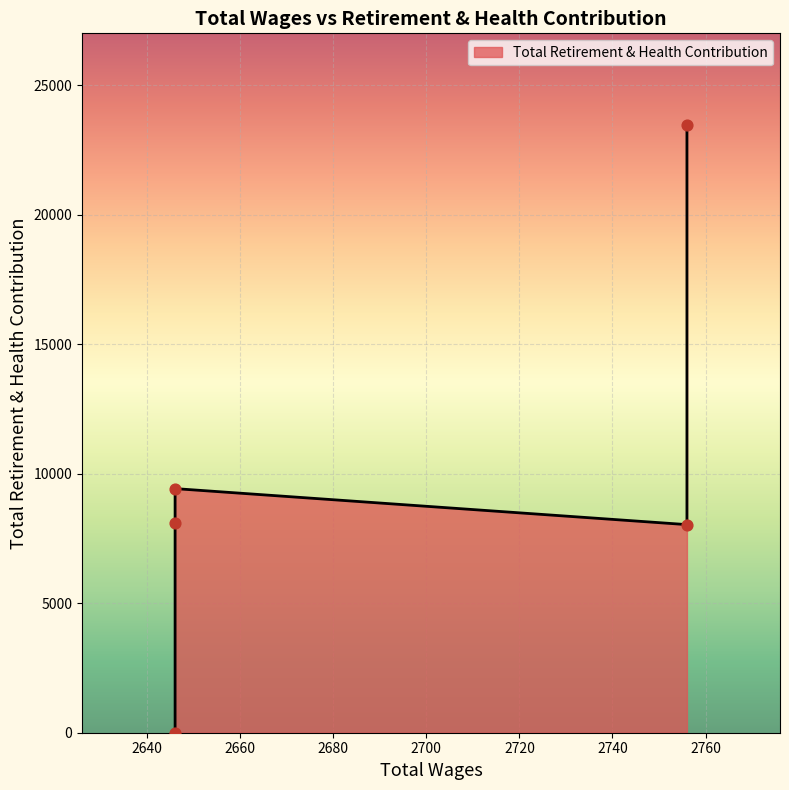

What is the change in value from 2756.0 to 2646.0?

-23488